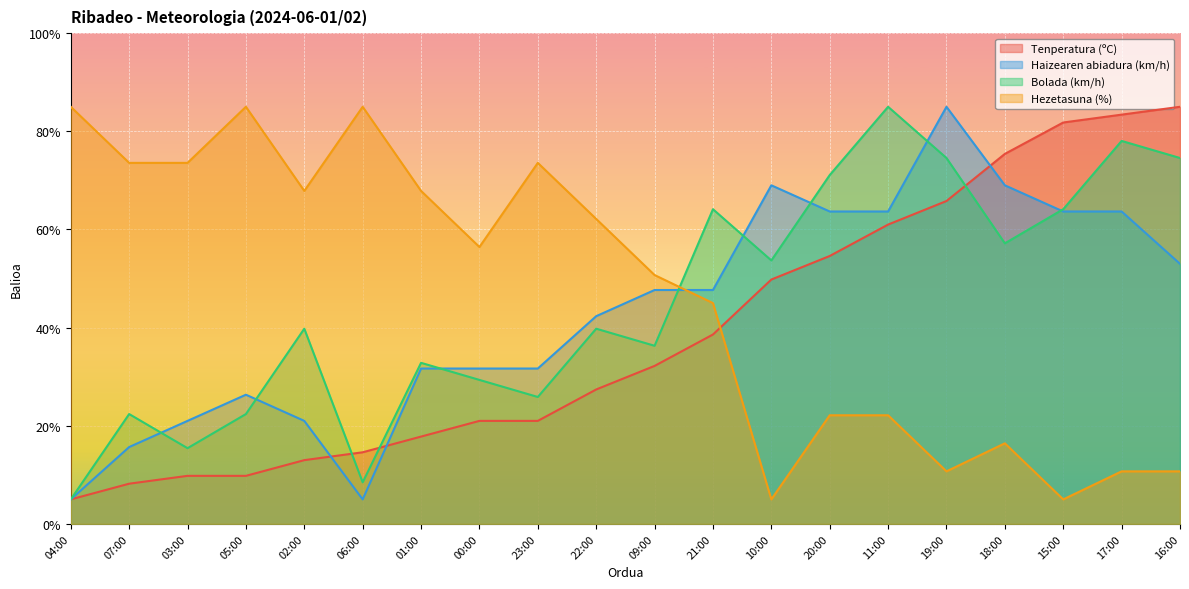

The value of Haizearen abiadura (km/h) at 07:00 is 15.7. True or false?

True